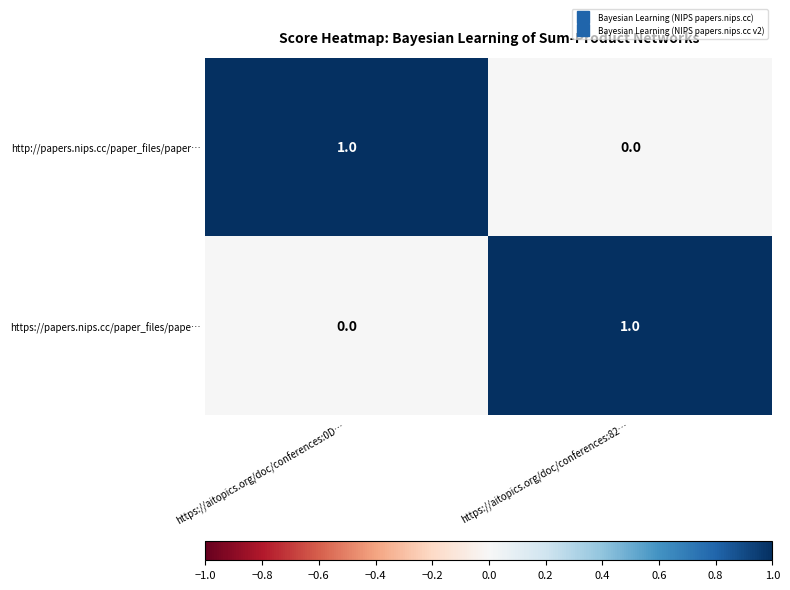

How many values in the https://papers.nips.cc/paper_files/pape… series are below 1?

1